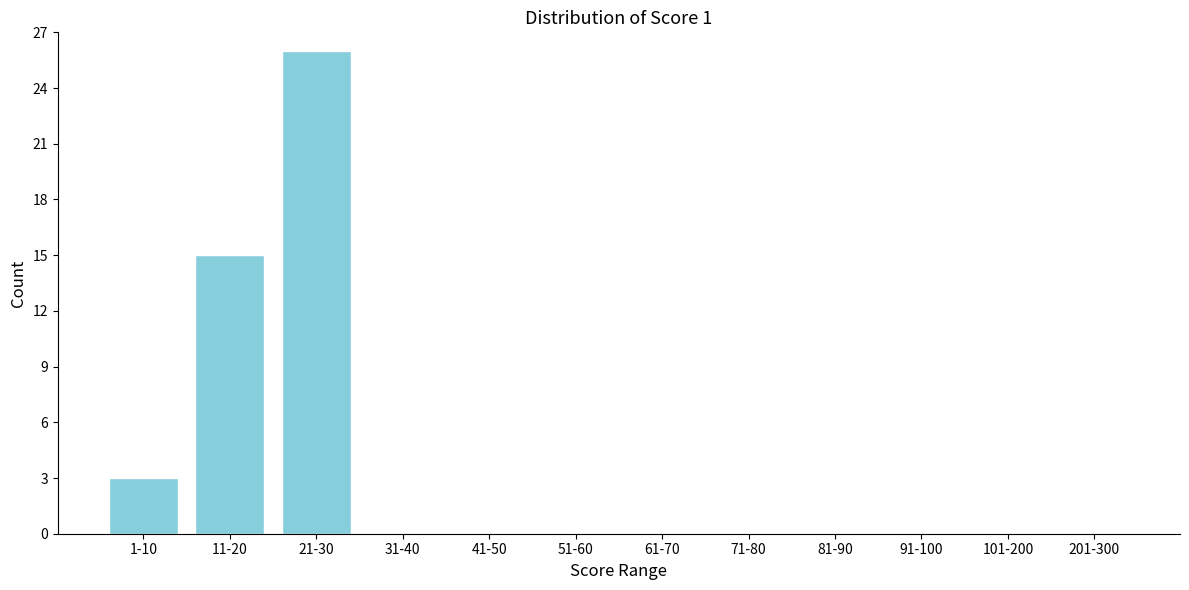

Reading left to right, extract all data points from this chart.

1-10=3	11-20=15	21-30=26	31-40=0	41-50=0	51-60=0	61-70=0	71-80=0	81-90=0	91-100=0	101-200=0	201-300=0